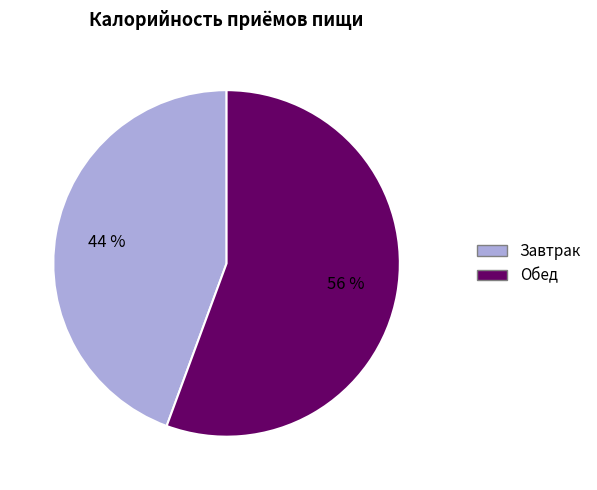

To the nearest percent, what percentage of the pie is Обед?

56%